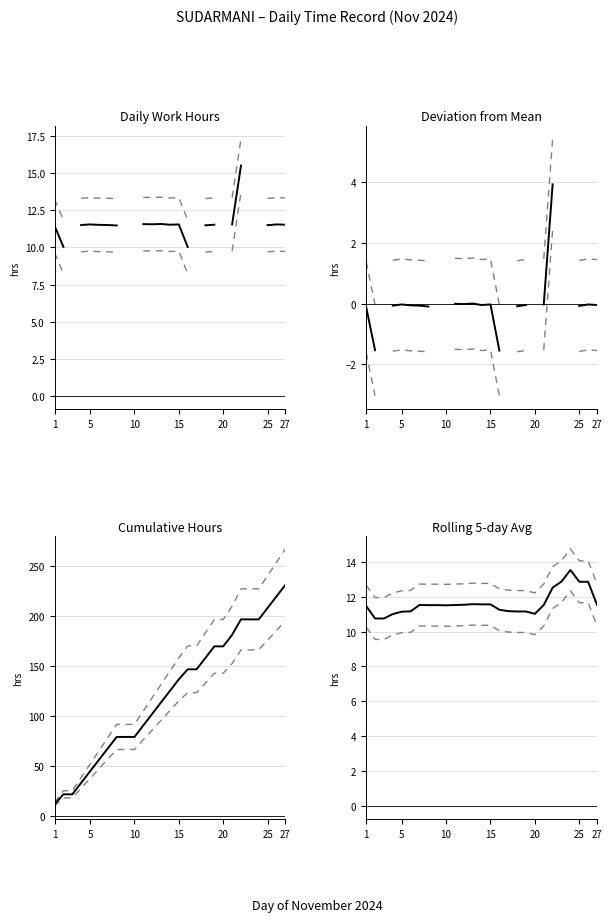

True or false: Cumulative Hours and Rolling 5-day Avg cross at least once.

False